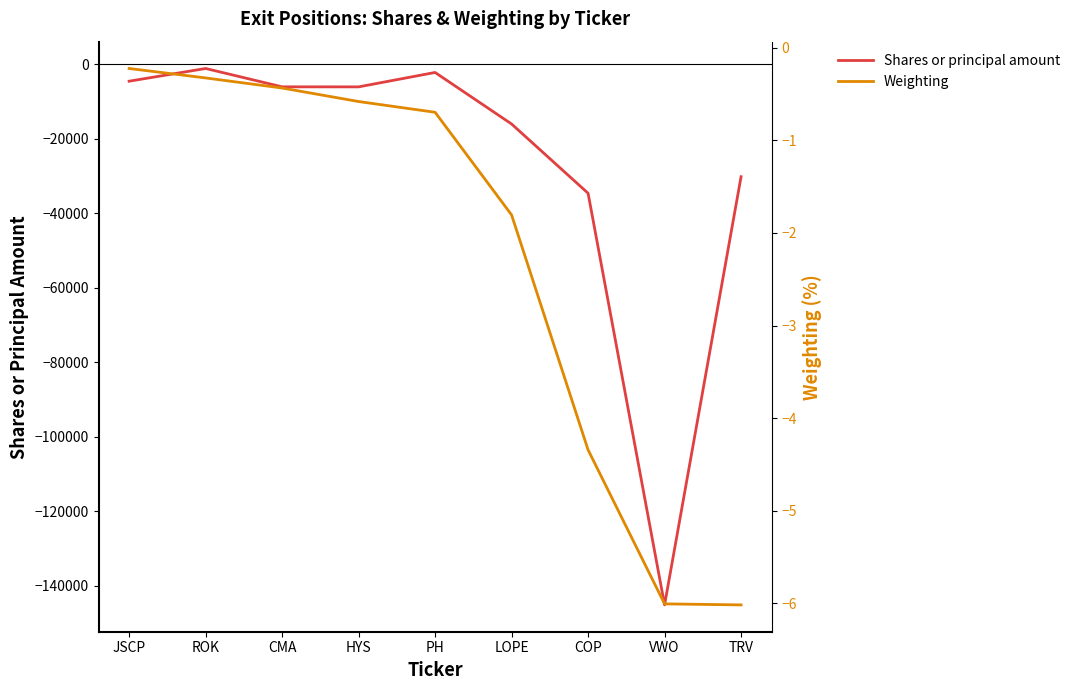

List the series in order of their overall mean, highest first.

Weighting, Shares or principal amount